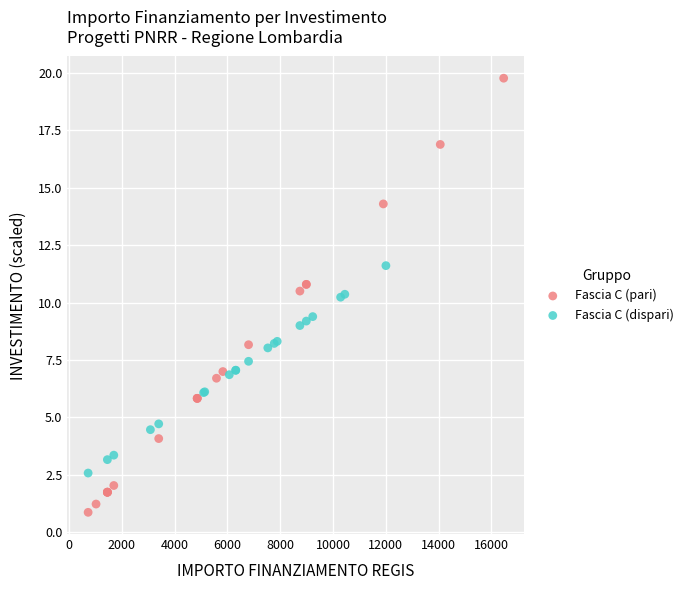

What are all the series names shown in the legend?

Fascia C (pari), Fascia C (dispari)